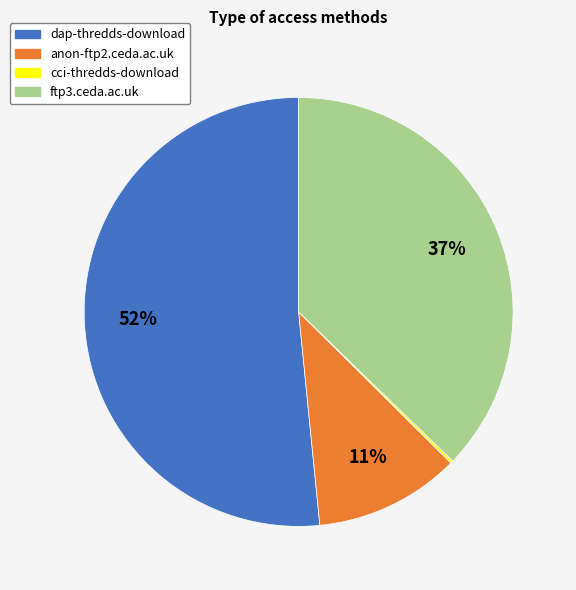

Is it true that anon-ftp2.ceda.ac.uk is 11% of the pie?

True